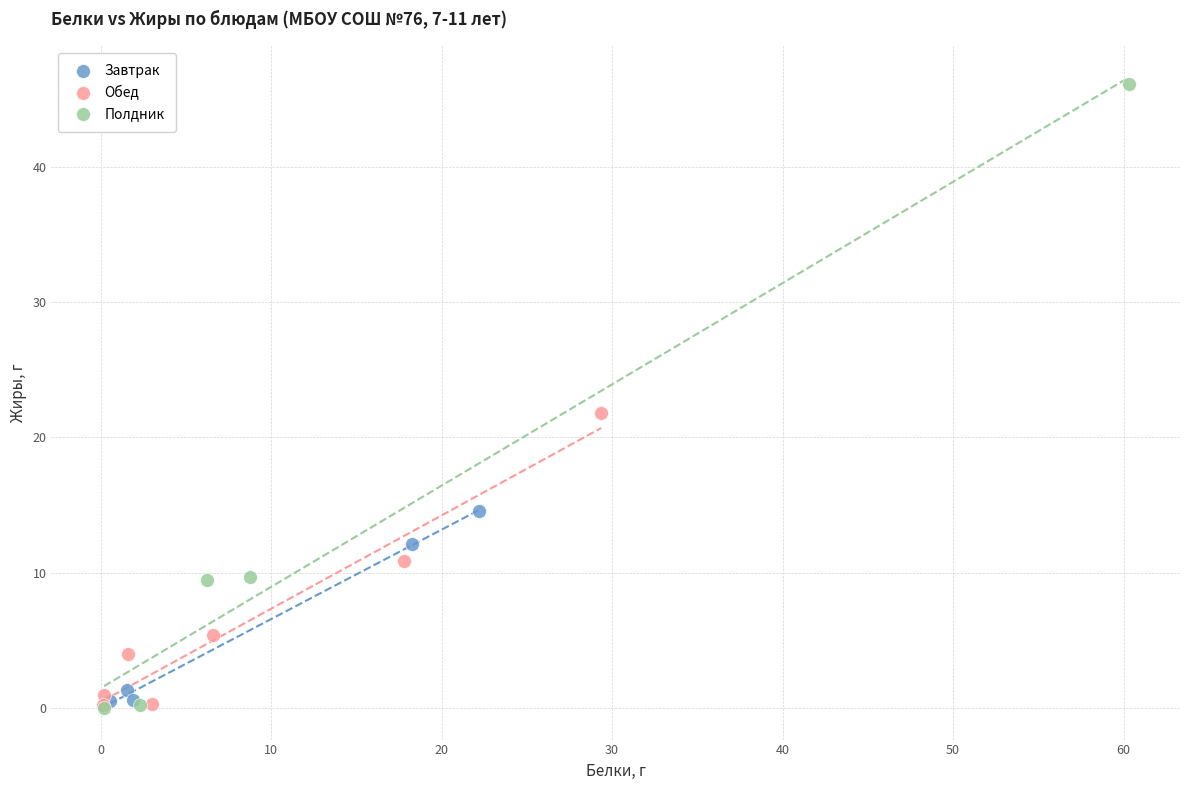

Which series has the widest spread of Y values?

Полдник